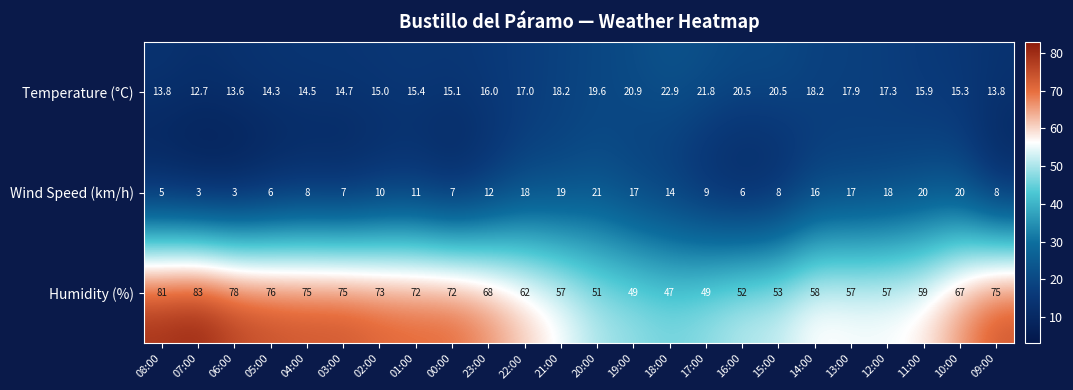

At how many categories does at least one series exceed 11?

24